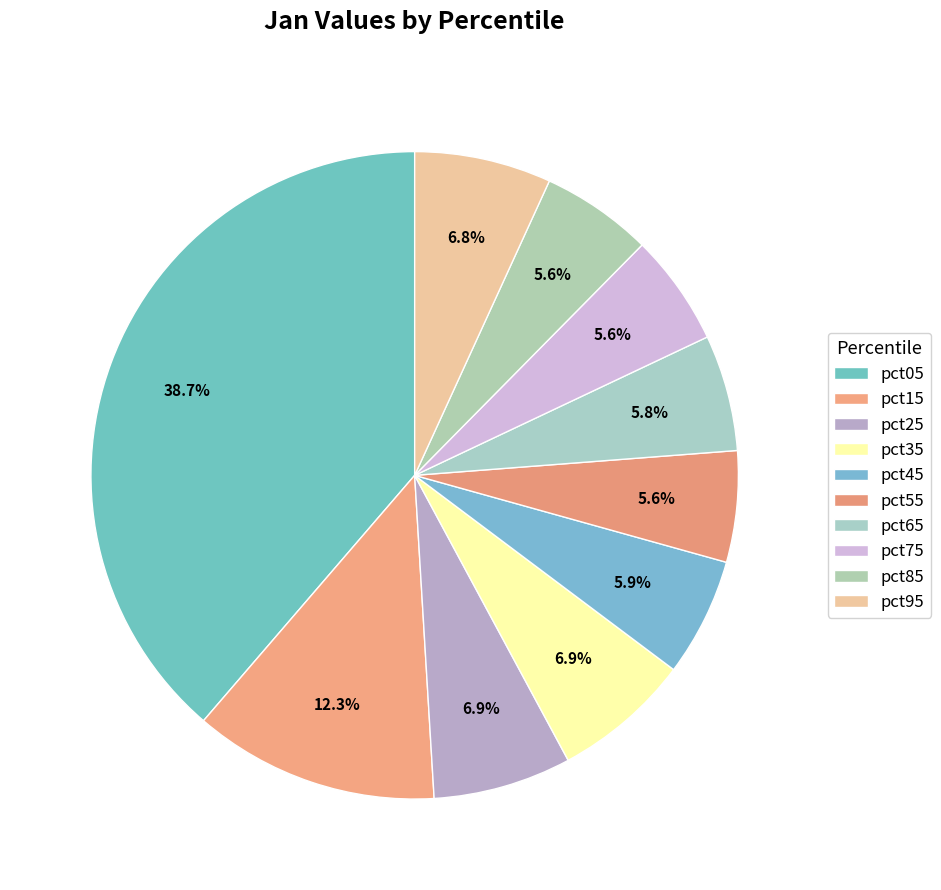

True or false: pct65 accounts for 6% of the total.

True